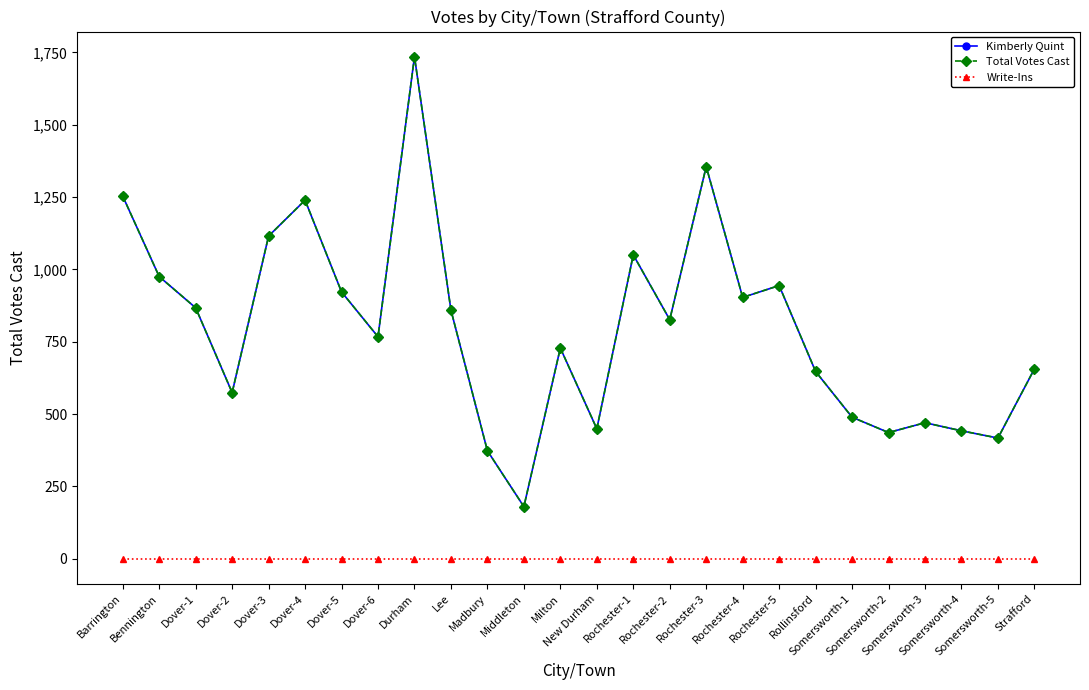

At which label is Write-Ins closest to 0?

Barrington